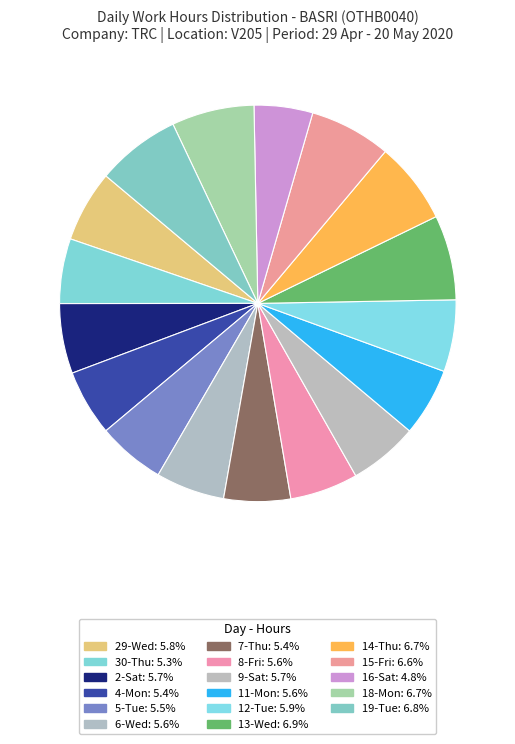

What is the smallest slice in the pie chart?

16-Sat